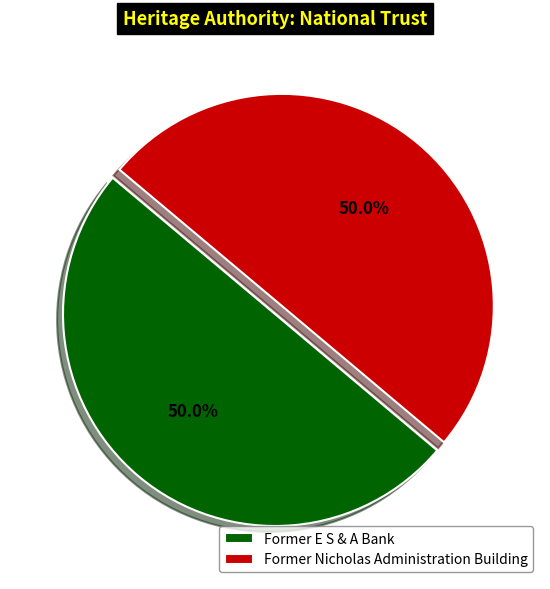

How much of the chart is everything except Former Nicholas Administration Building?

50.0%